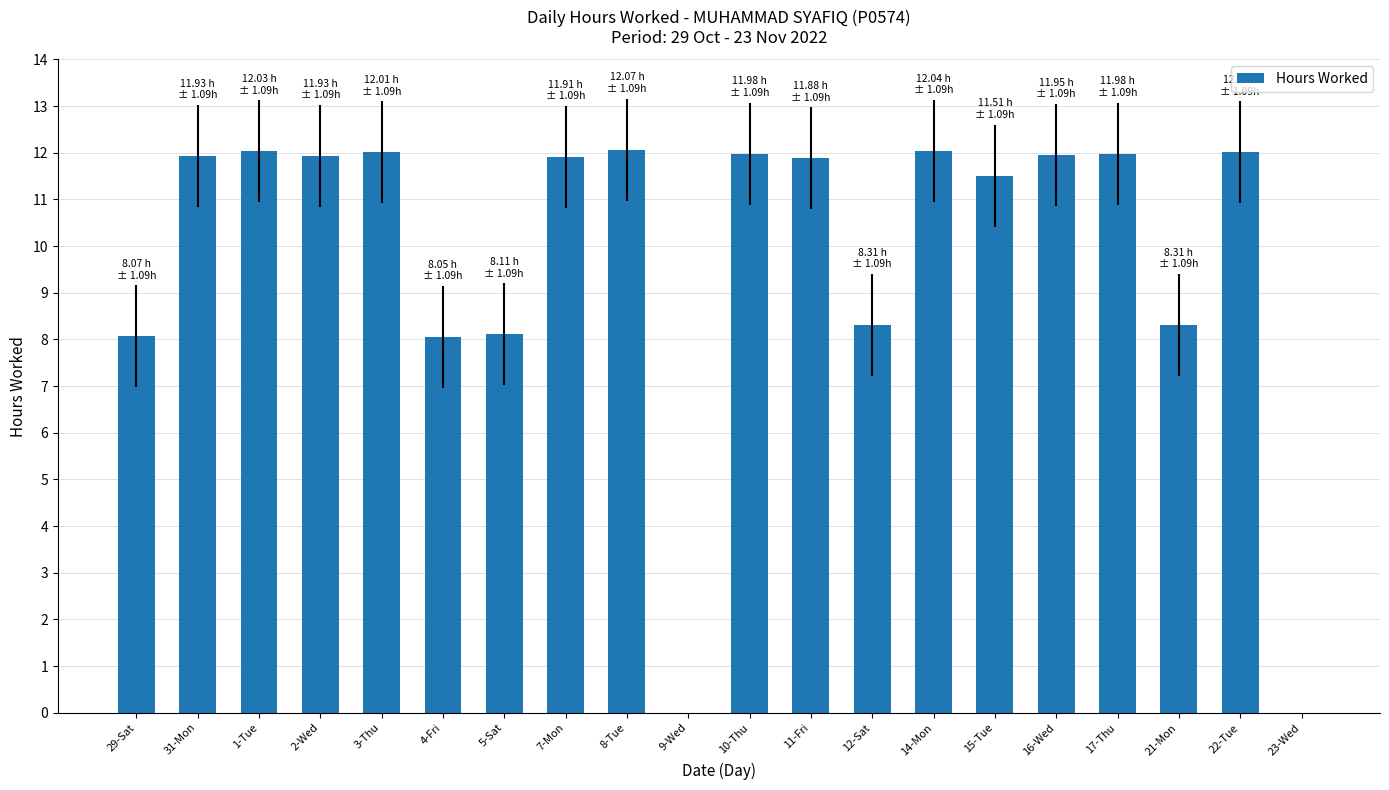

What is the greatest value displayed?

12.1